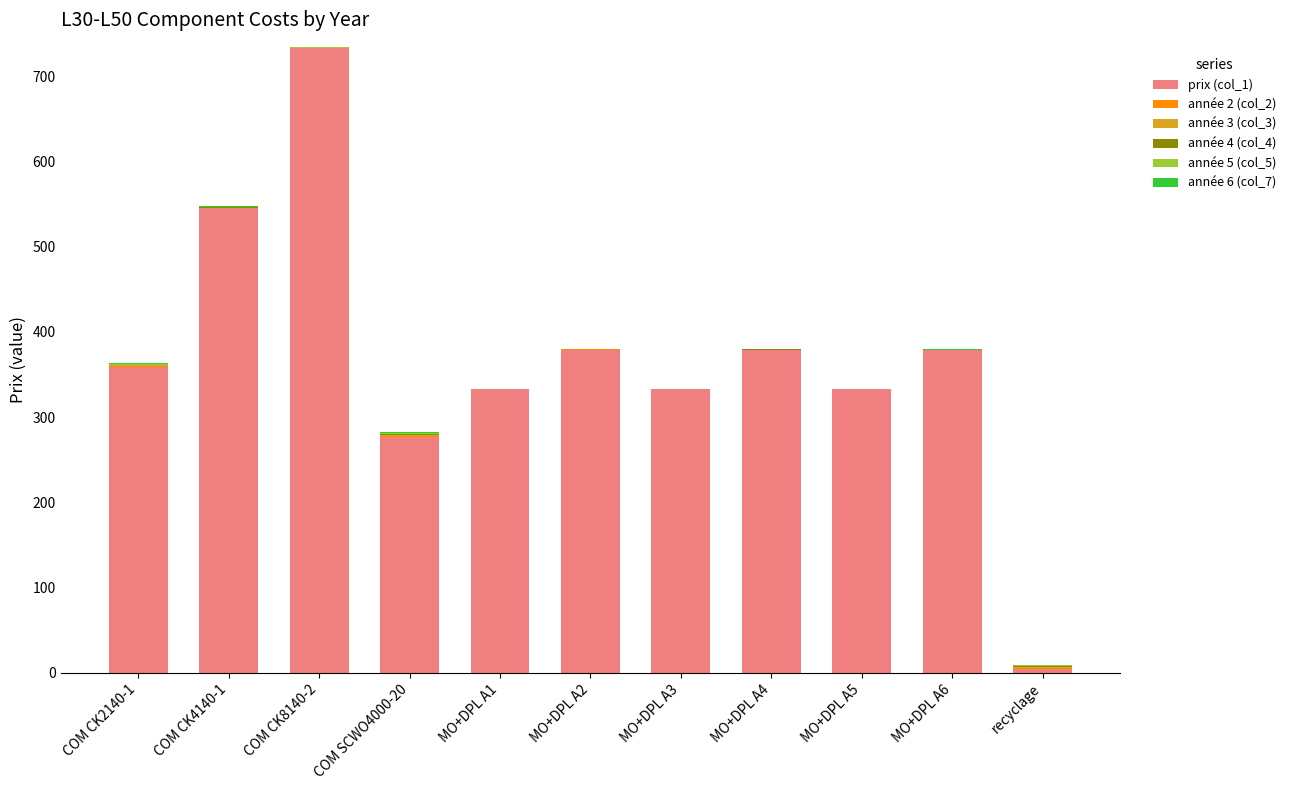

What is the total value across all series at MO+DPL A1?

332.5